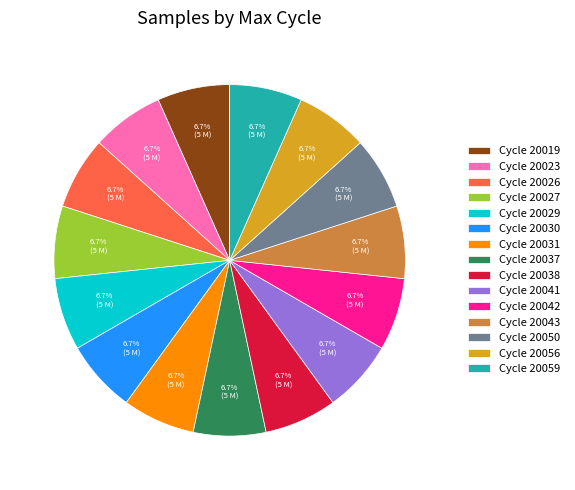

What is the ratio of the value at Cycle 20027 to the value at Cycle 20037?

1.0